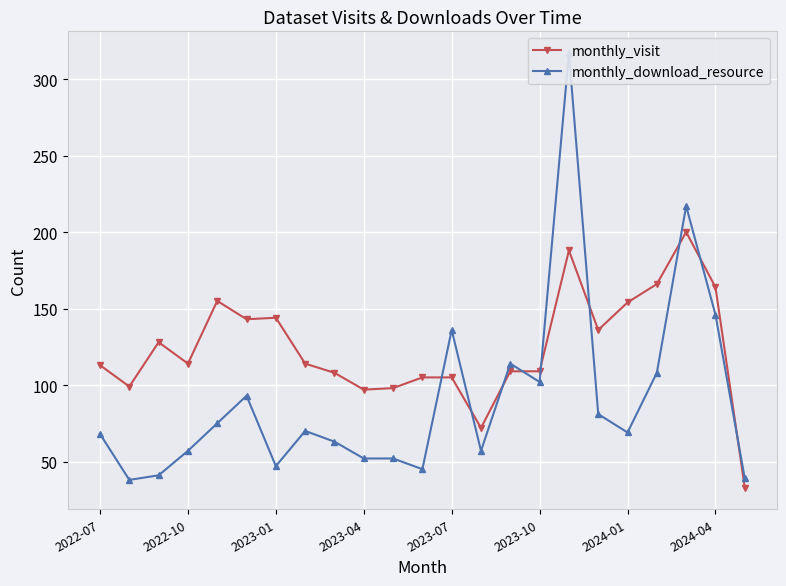

What is the lowest value of the monthly_visit series?

33